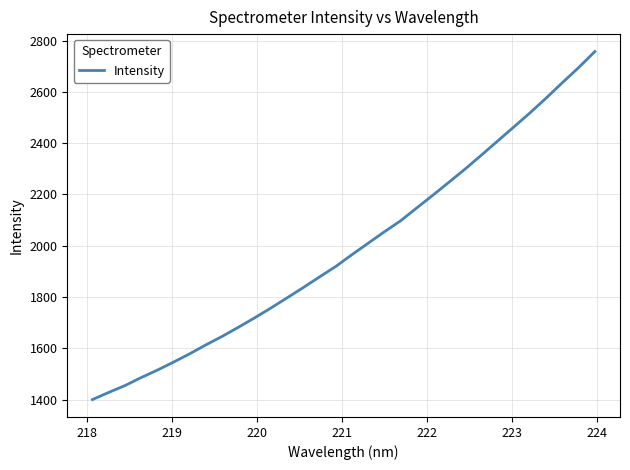

What is the minimum value shown in the chart?

1399.9